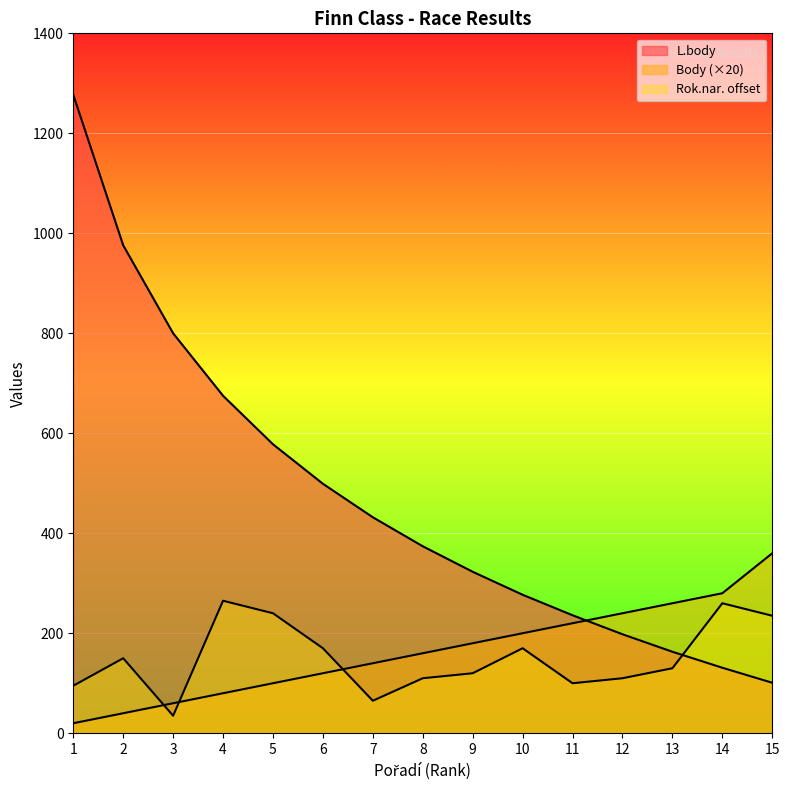

At how many categories does at least one series exceed 229?

15